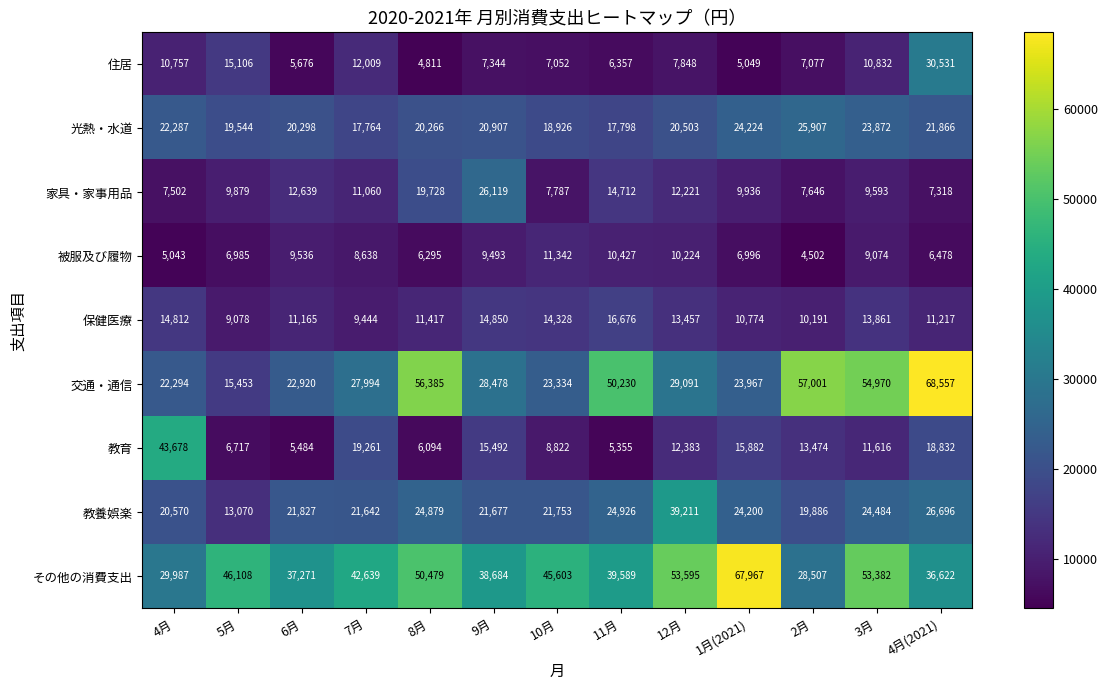

What is the greatest value displayed?

68557